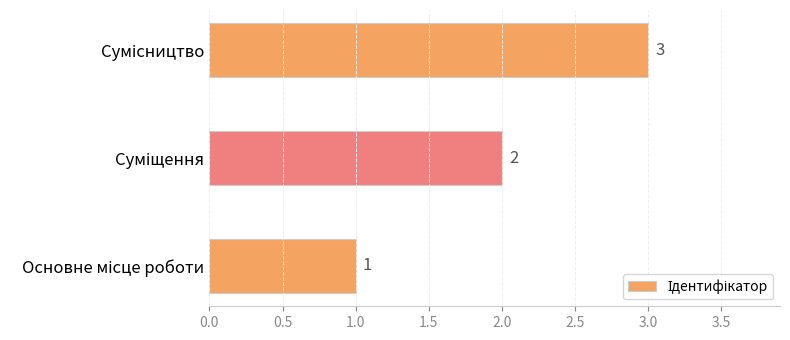

What is the difference between the maximum and minimum values?

2